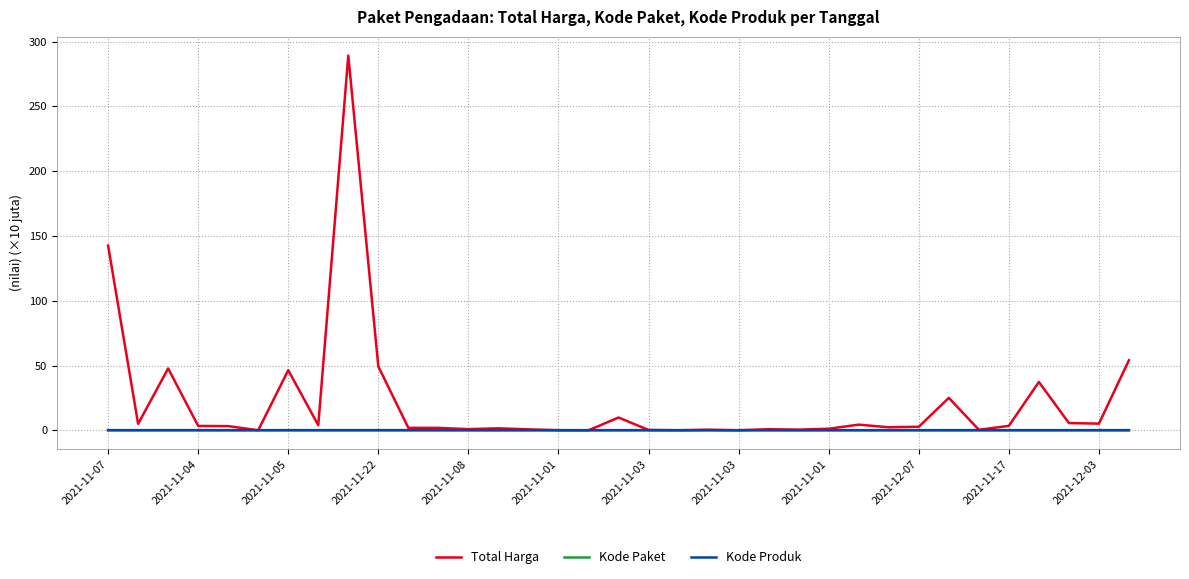

True or false: Kode Paket and Kode Produk intersect in this chart.

False